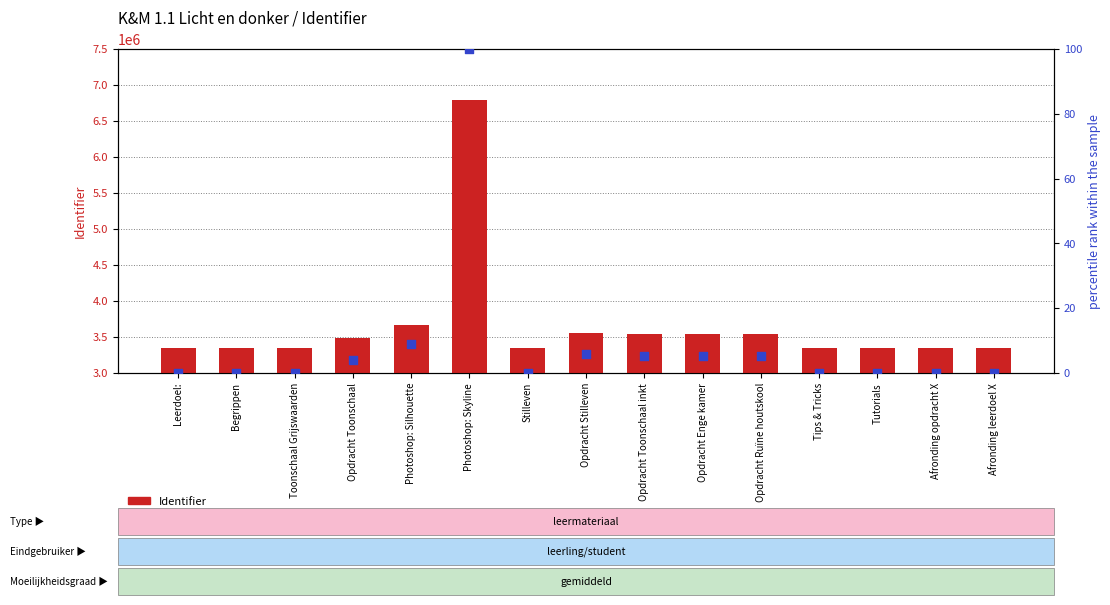

At how many categories does at least one series exceed 3022914?

15